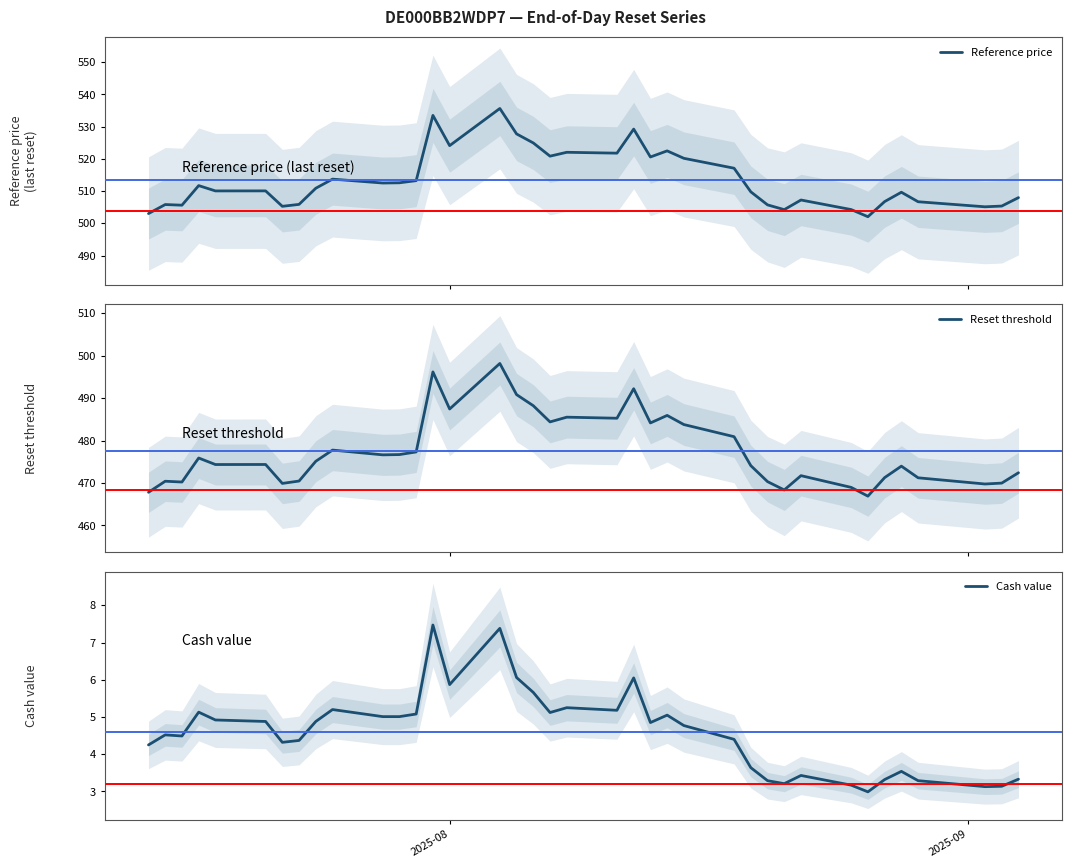

What is the minimum value for Reference price?

502.0